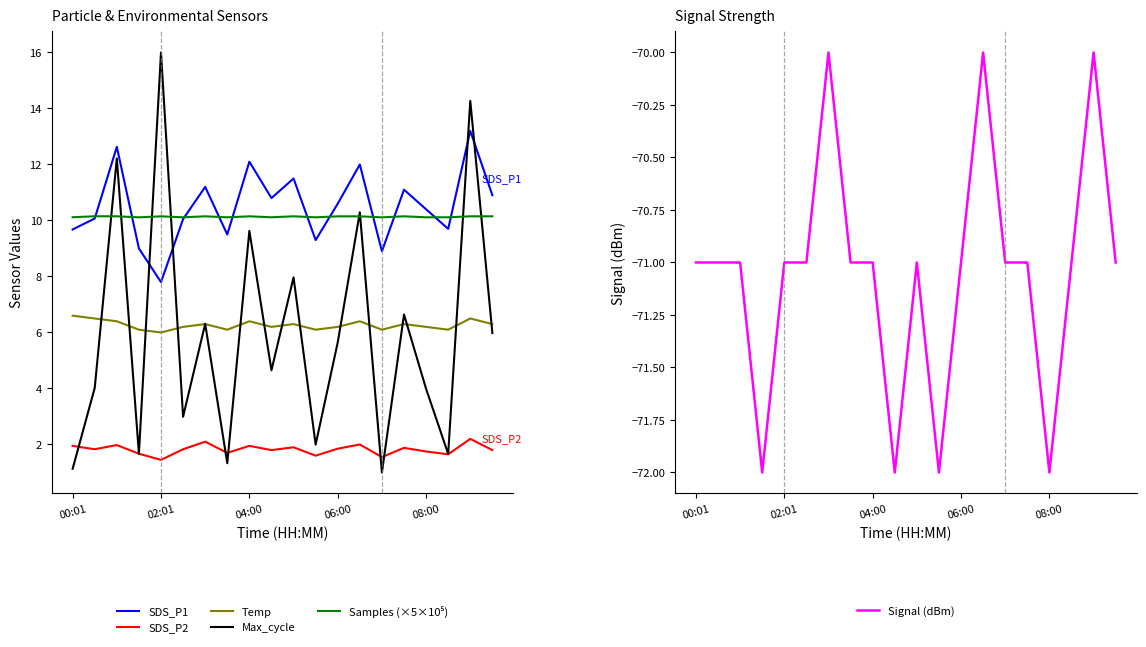

True or false: Signal (dBm) and Temp intersect in this chart.

False